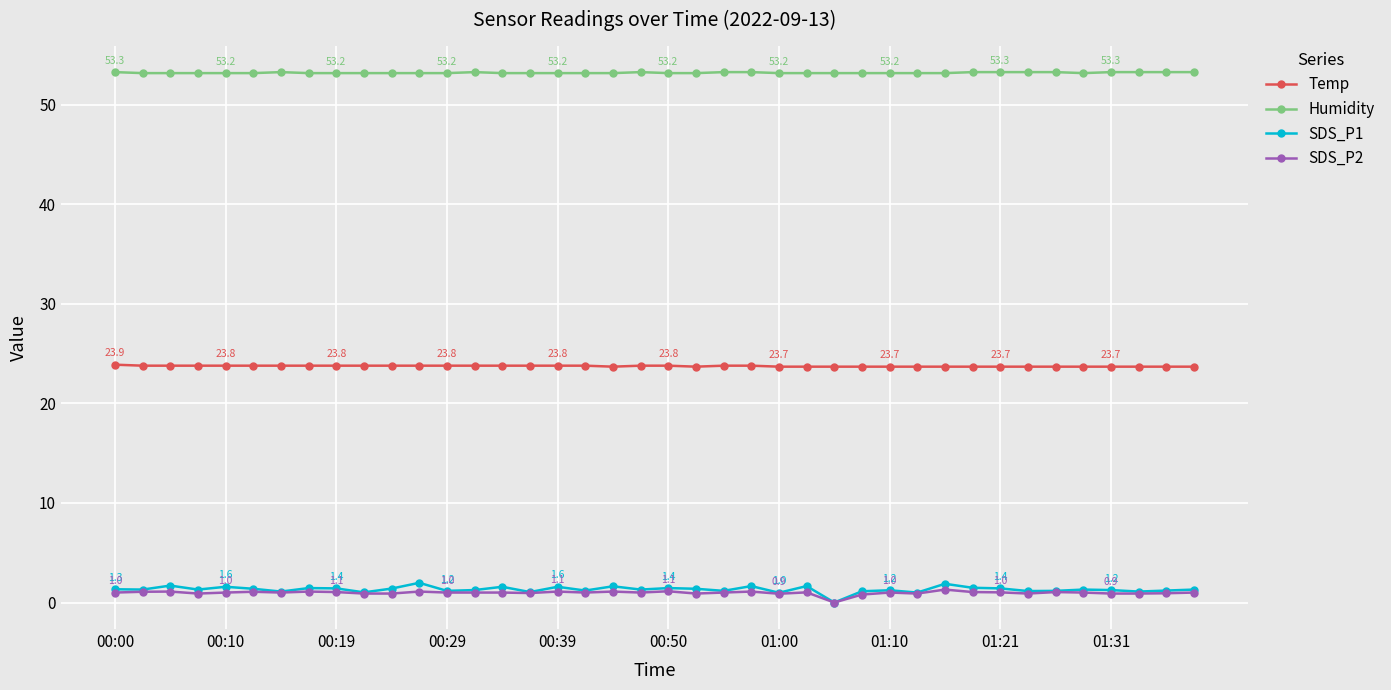

What are all the series names shown in the legend?

Temp, Humidity, SDS_P1, SDS_P2